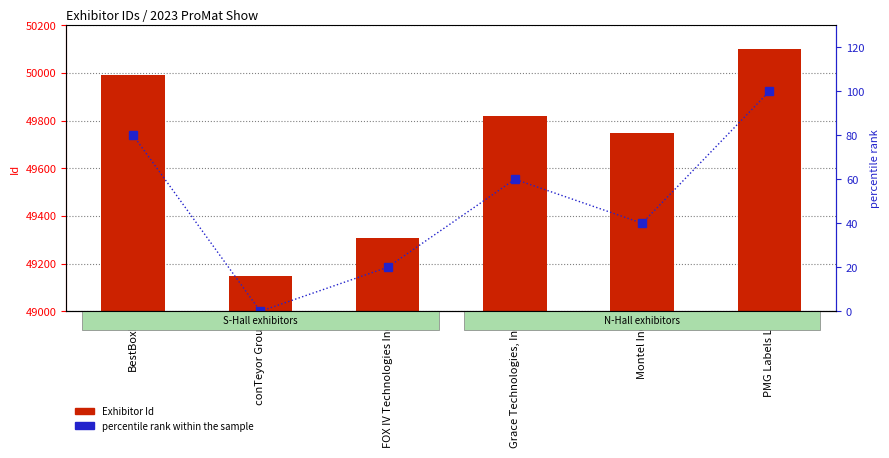

The value of percentile rank within the sample at PMG Labels LP is 133. True or false?

False